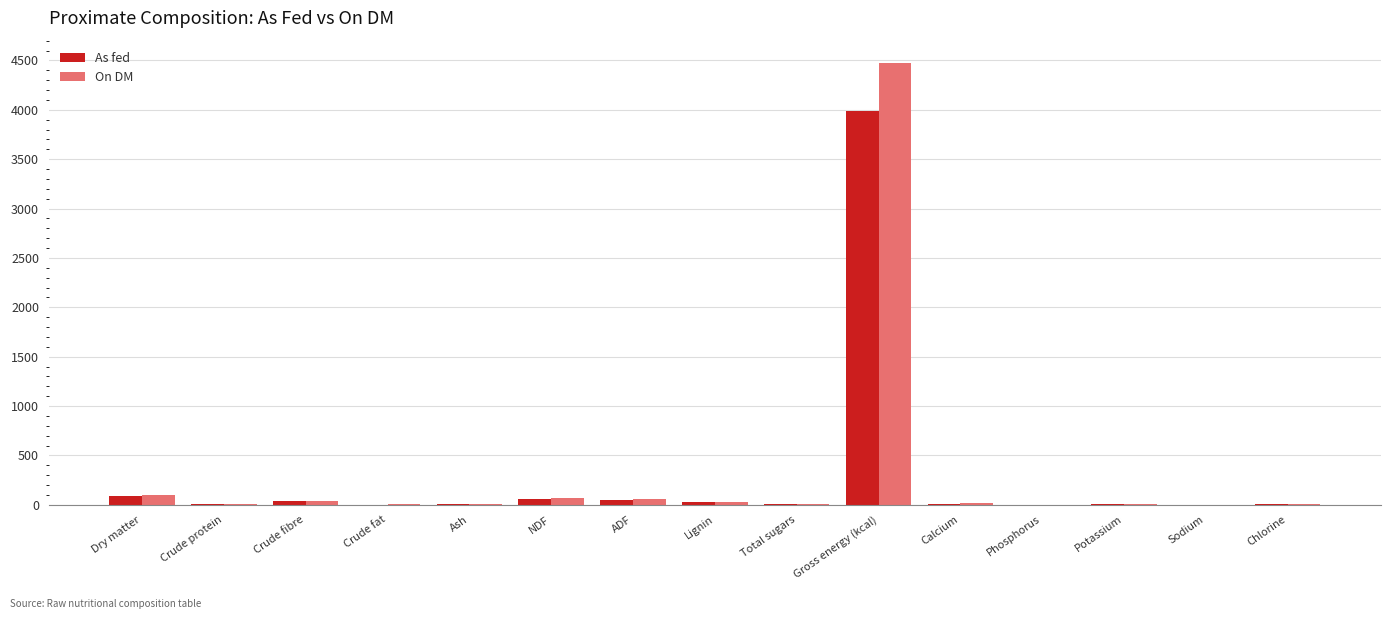

The value of On DM at Crude fat is 2.7. True or false?

True